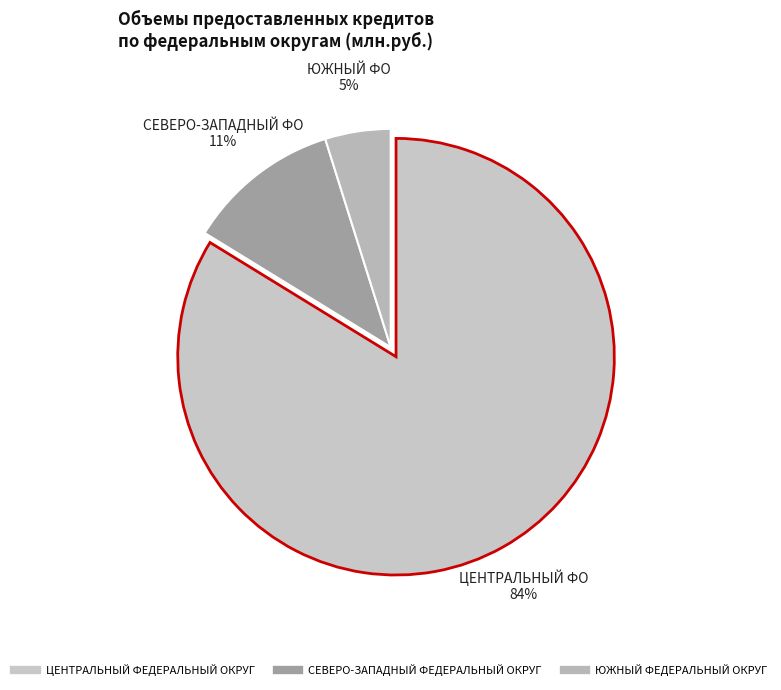

How many slices are in this pie chart?

3